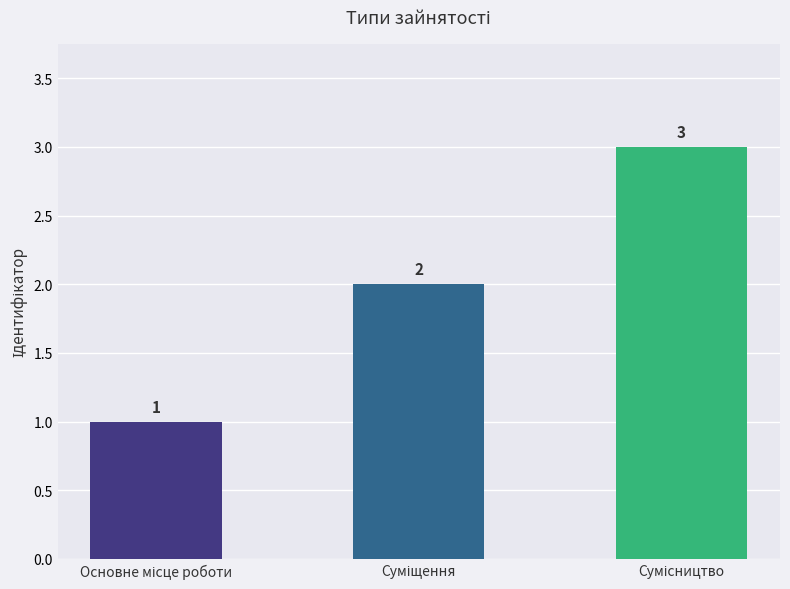

What is the sum of all values?

6